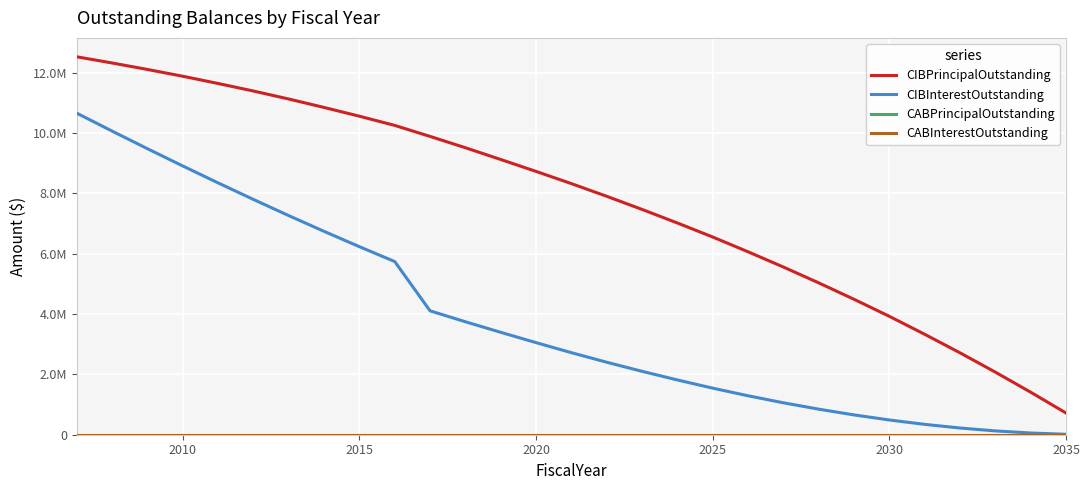

Does the chart display data point markers on the line(s)?

No